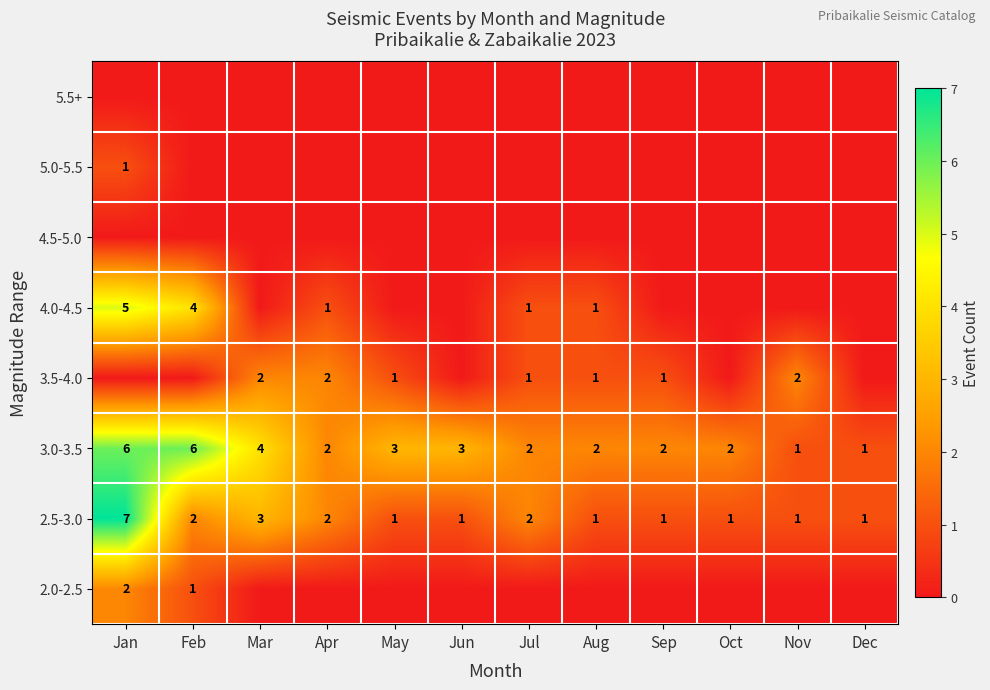

True or false: 4.0-4.5 has a value of 7 at Jan.

False